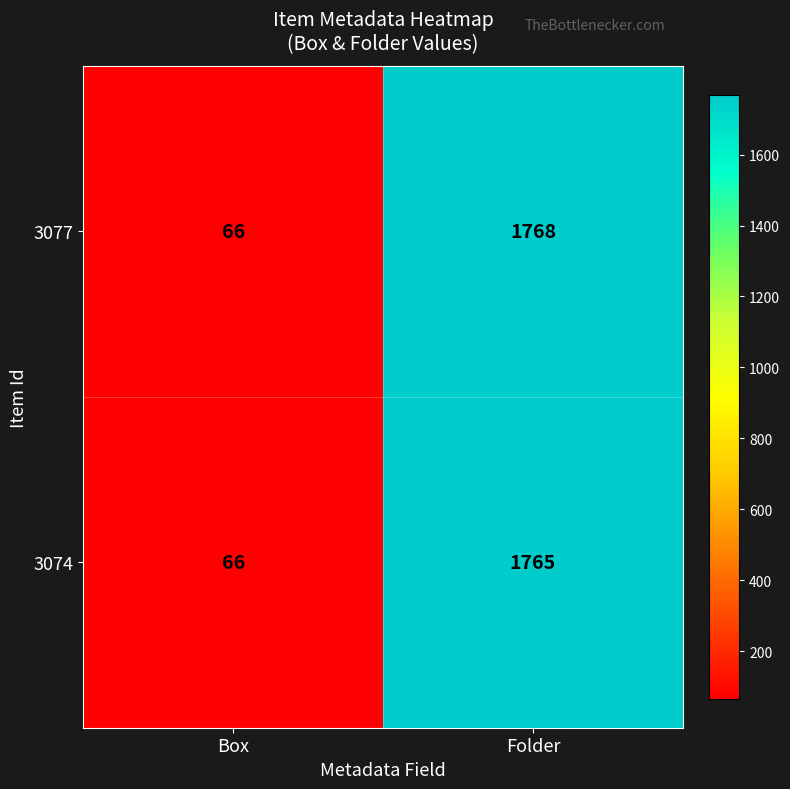

What is the average value of the 3074 series?

916